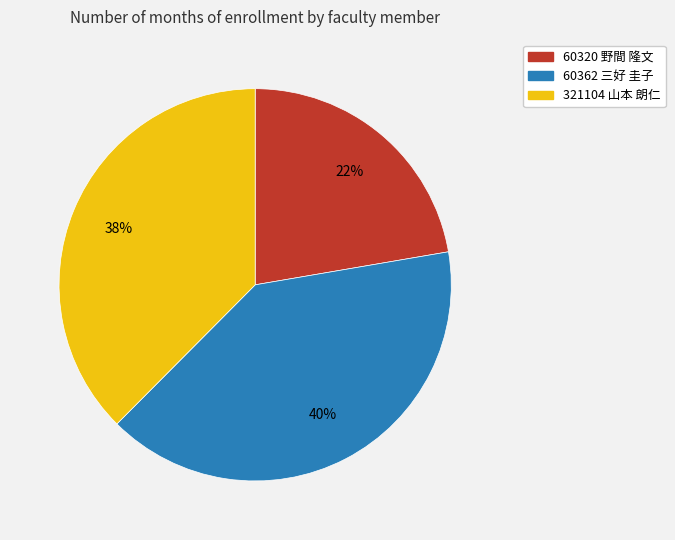

Does any single category account for the majority?

No